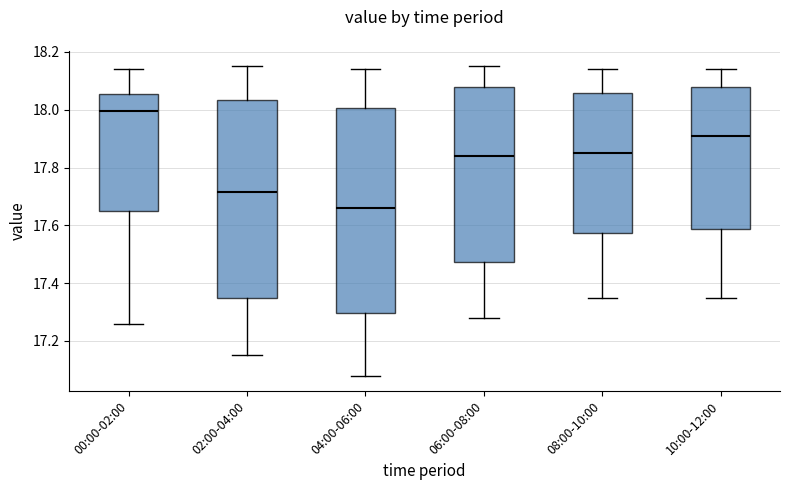

Where does the upper whisker of the box for 00:00-02:00 end on the y-axis? The values are not printed on the chart, so give them approximately, as read against the axis.

18.14